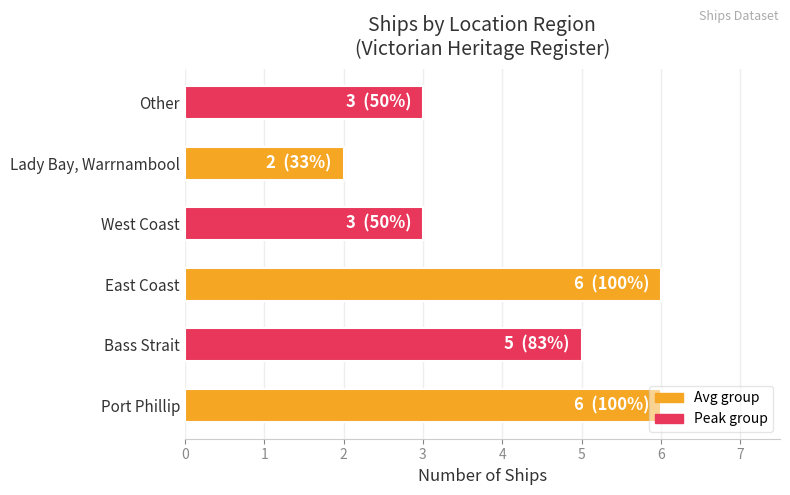

What is the approximate value at Port Phillip?

6